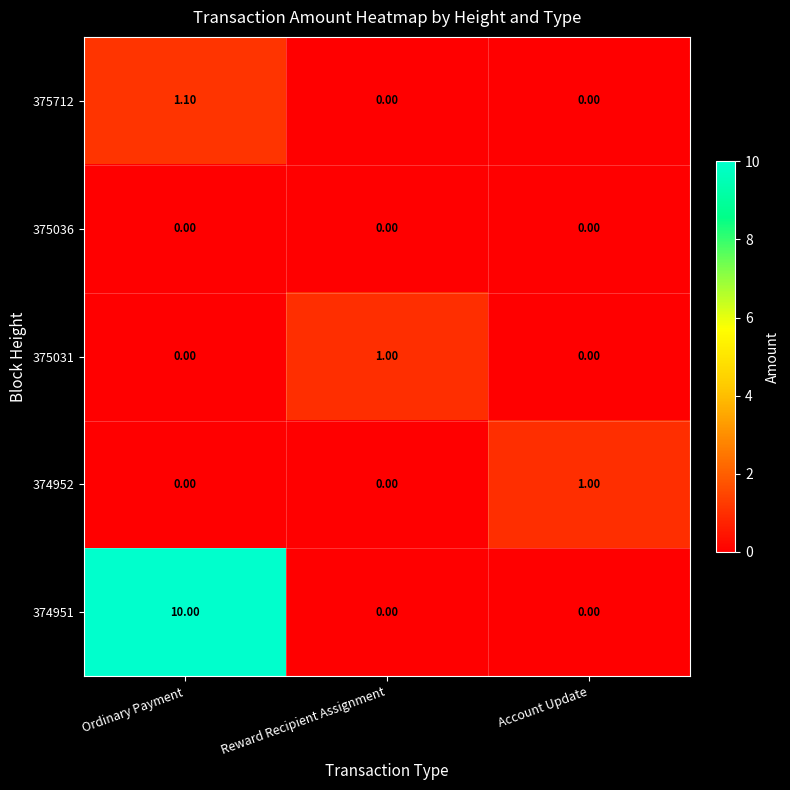

At which category is the sum across all series the highest?

Ordinary Payment